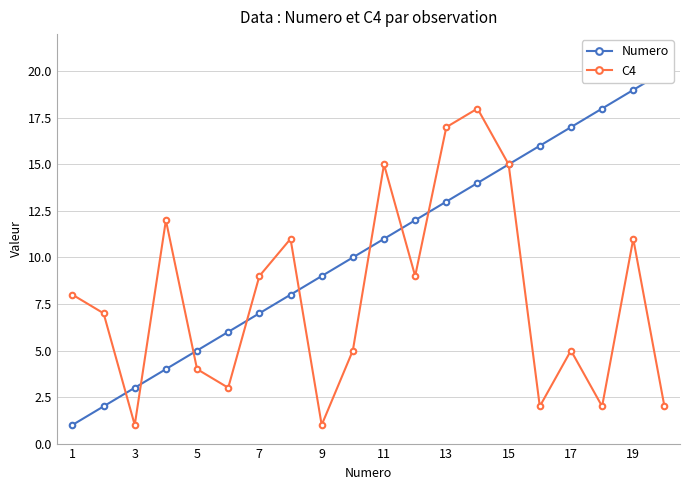

True or false: C4 has more than 2 interior local peaks.

True